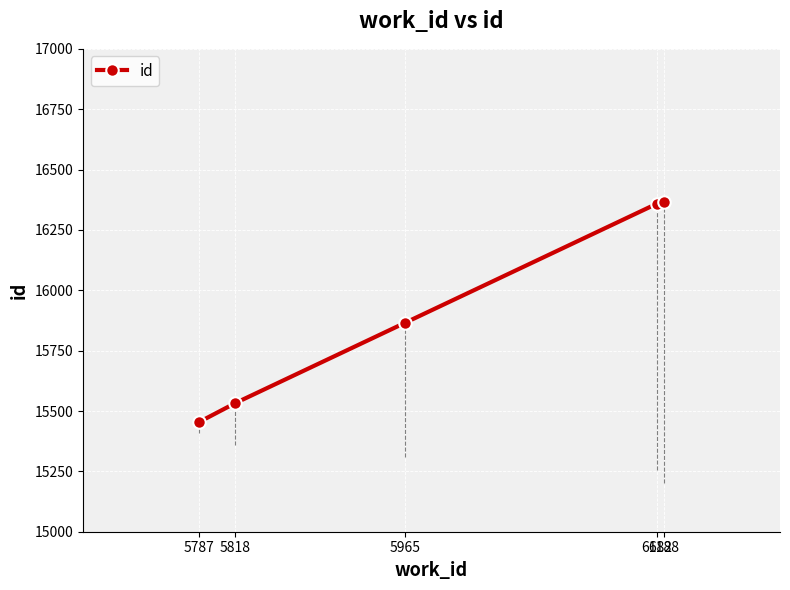

Which has a higher value, 6188 or 5787?

6188